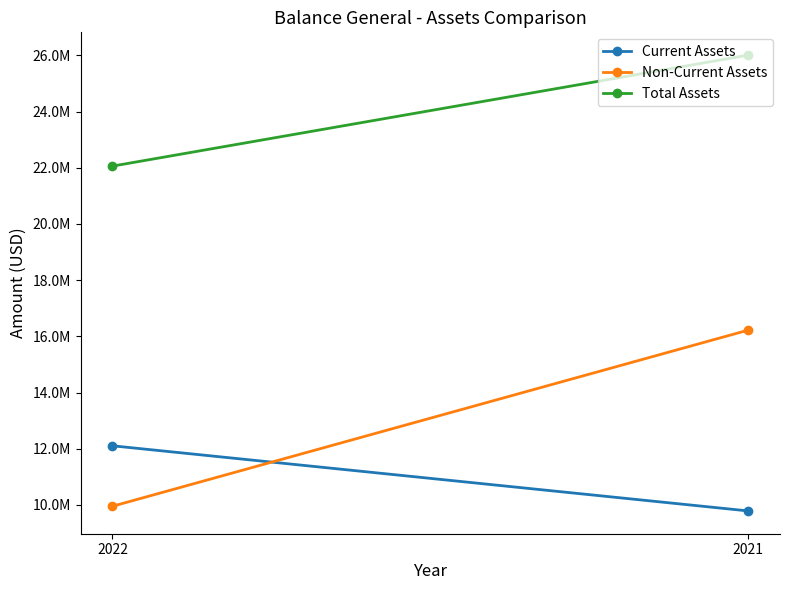

Which series has the largest total across all categories?

Total Assets